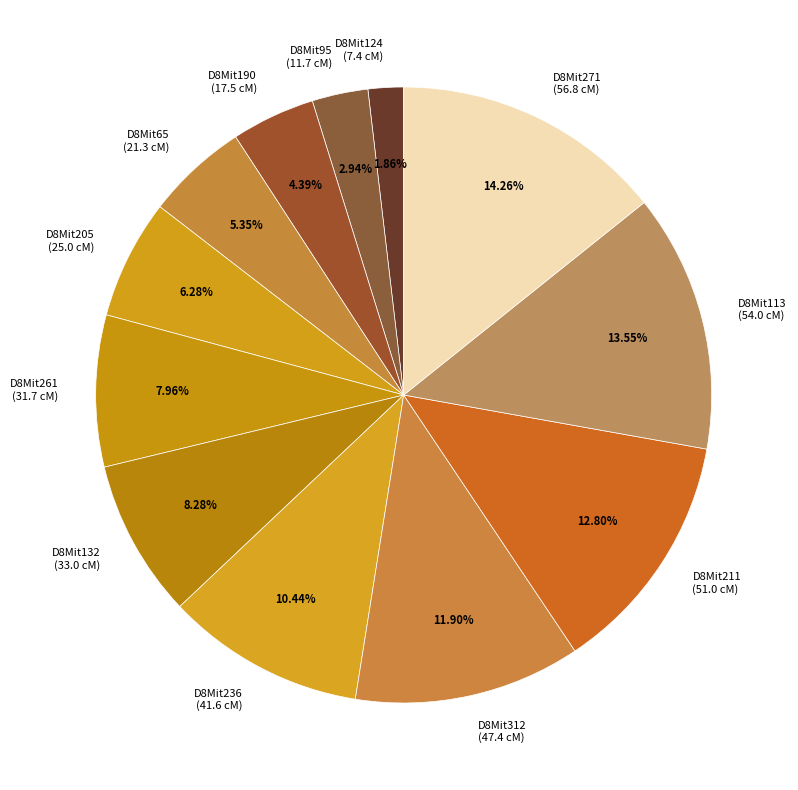

What is the largest slice in the pie chart?

D8Mit271